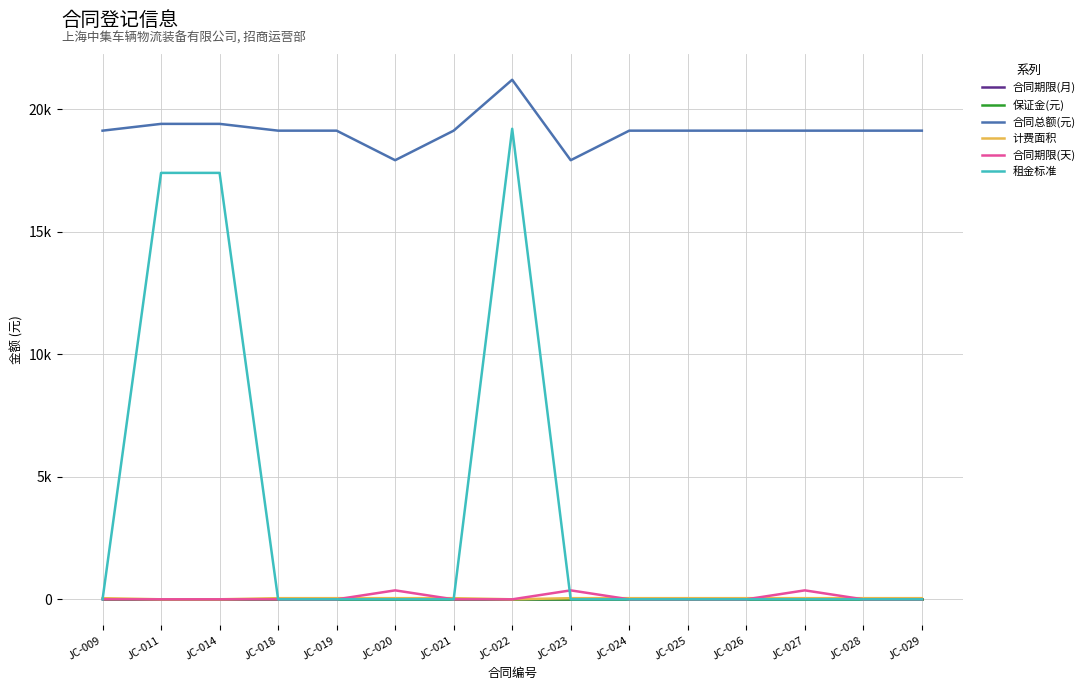

What is the average value of the 合同总额(元) series?

19137.7